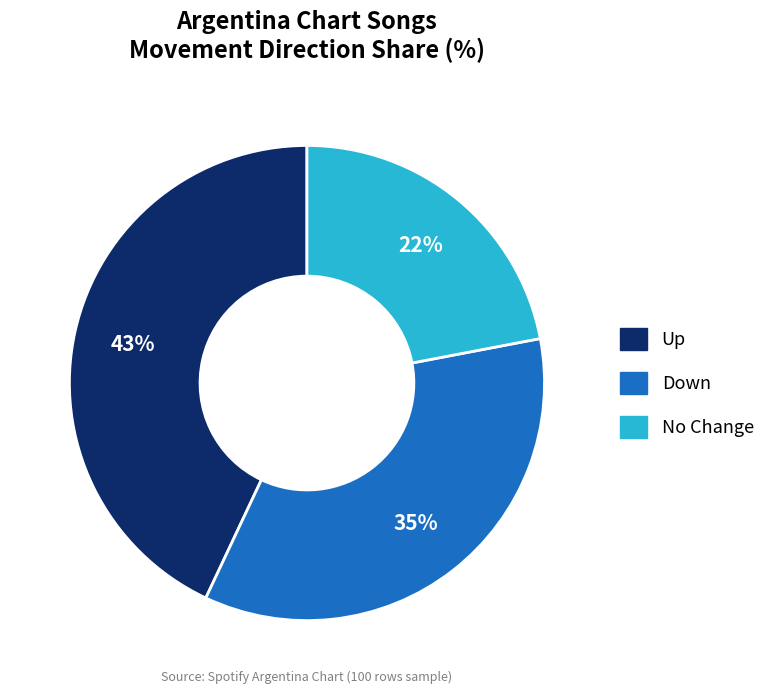

To the nearest percent, what is the average slice percentage?

33%